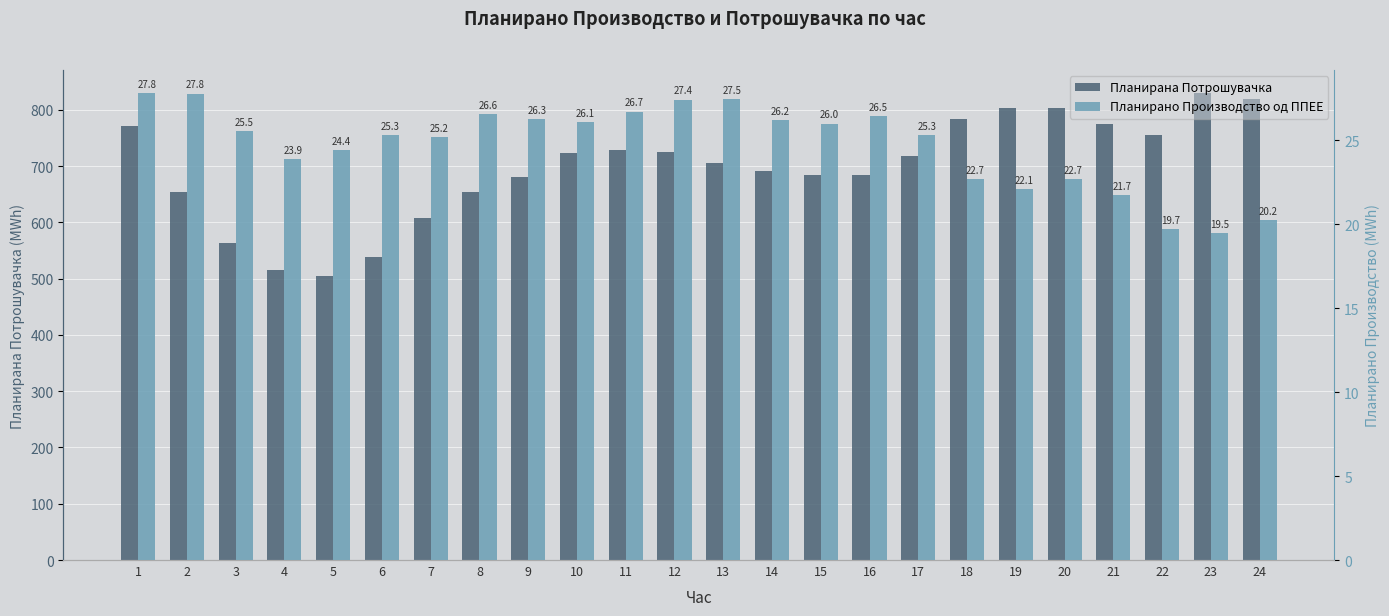

List the labels in order of Планирано Производство од ППЕЕ value, largest first.

1, 2, 13, 12, 11, 8, 16, 9, 14, 10, 15, 3, 6, 17, 7, 5, 4, 18, 20, 19, 21, 24, 22, 23